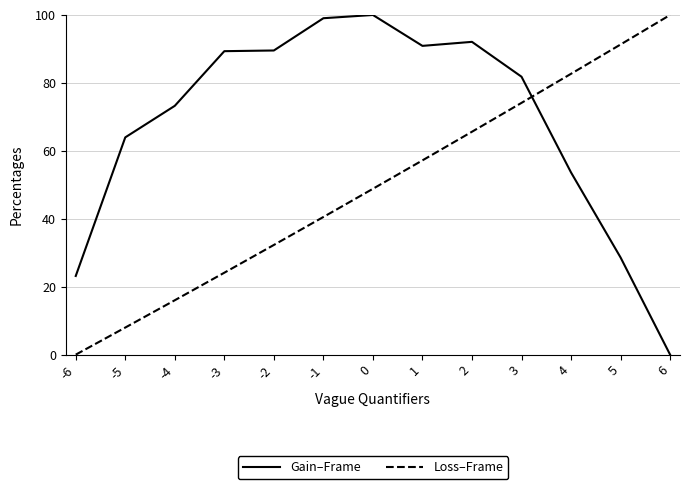

Which category has the lowest value in the Loss–Frame series?

-6